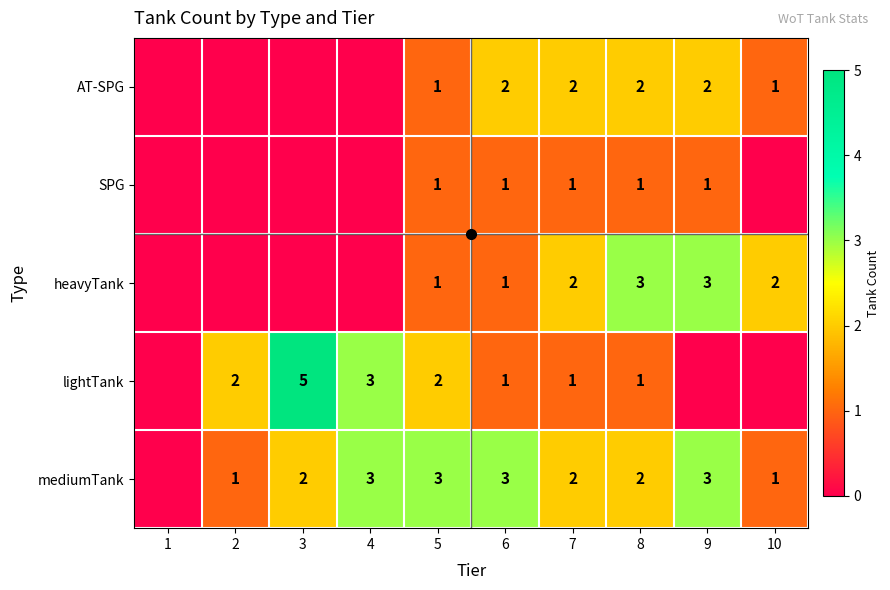

The mediumTank series shows 5 at 9. True or false?

False